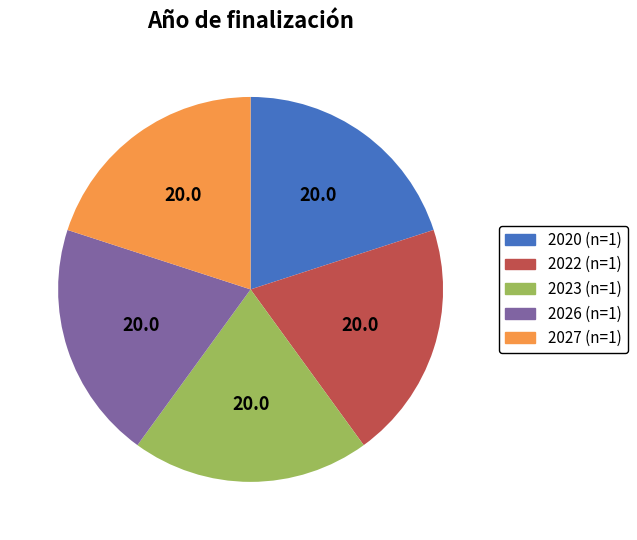

Is there a majority slice in this chart?

No